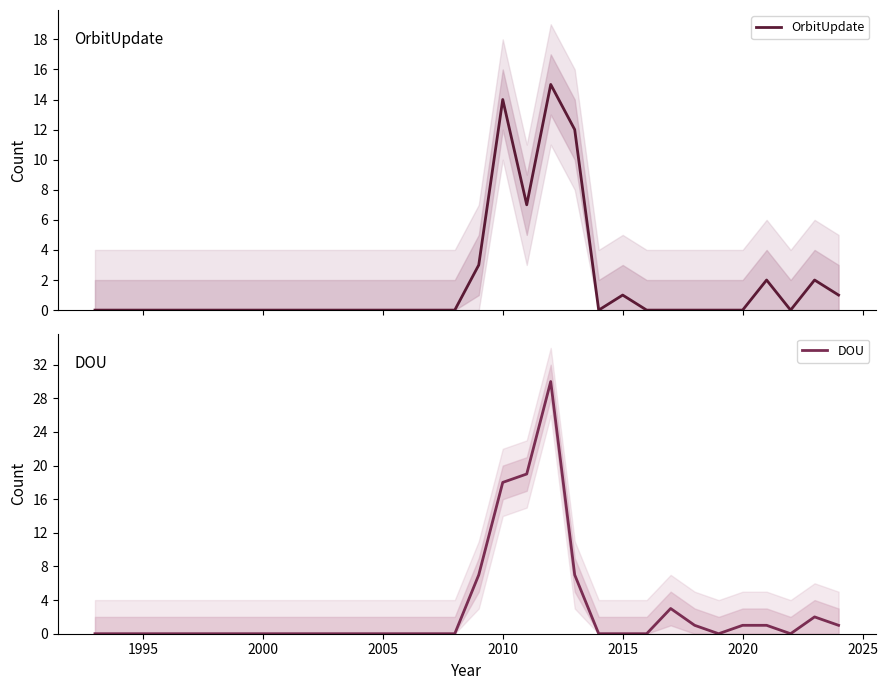

Where is DOU nearest to the value 15?

2010